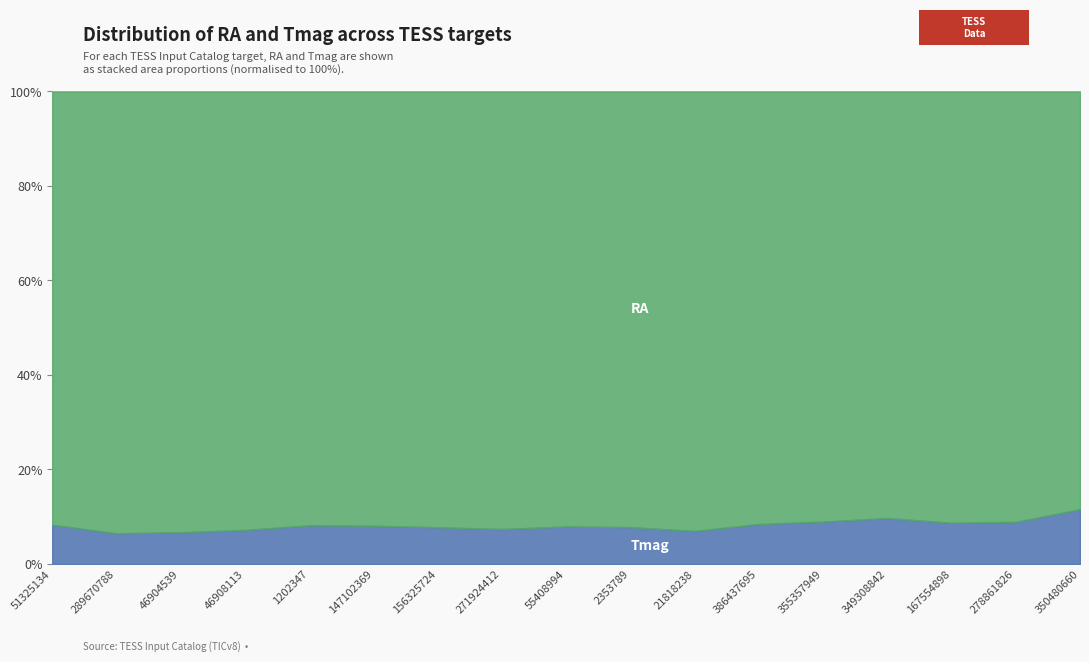

What is the total value across all series at 386437695?

100.0